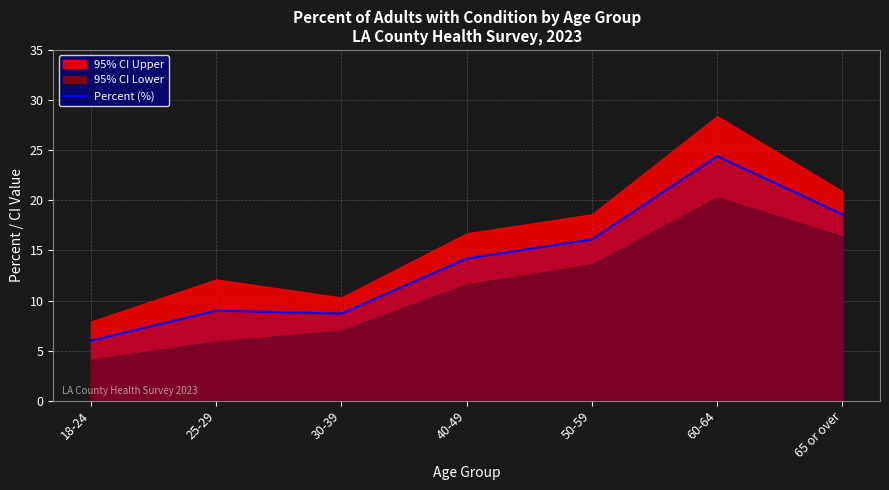

How many data points are less than 14?

3